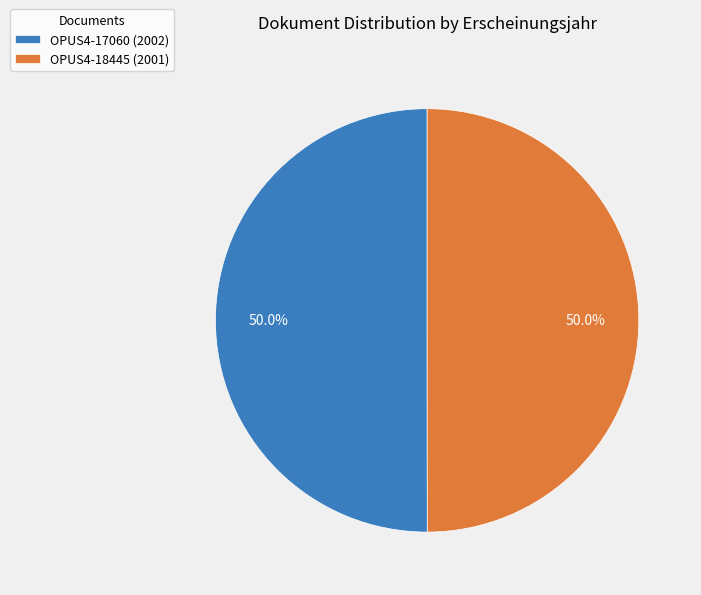

What is the ratio of the value at OPUS4-17060 to the value at OPUS4-18445?

1.0